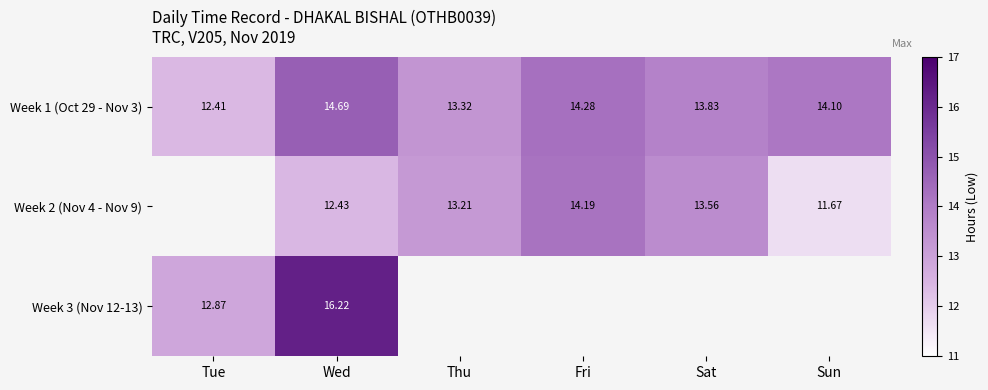

How many data points in Week 1 (Oct 29 - Nov 3) are above 14?

3